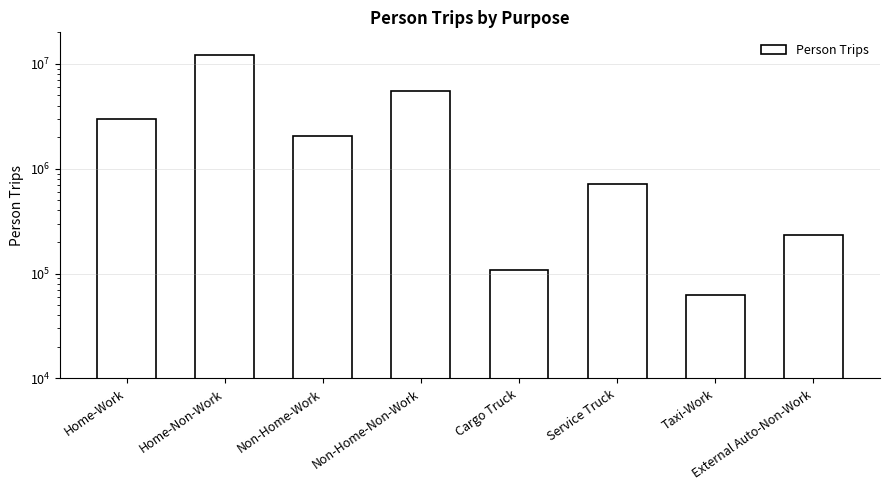

What is the sum of the values at Non-Home-Non-Work and Taxi-Work?

5574008